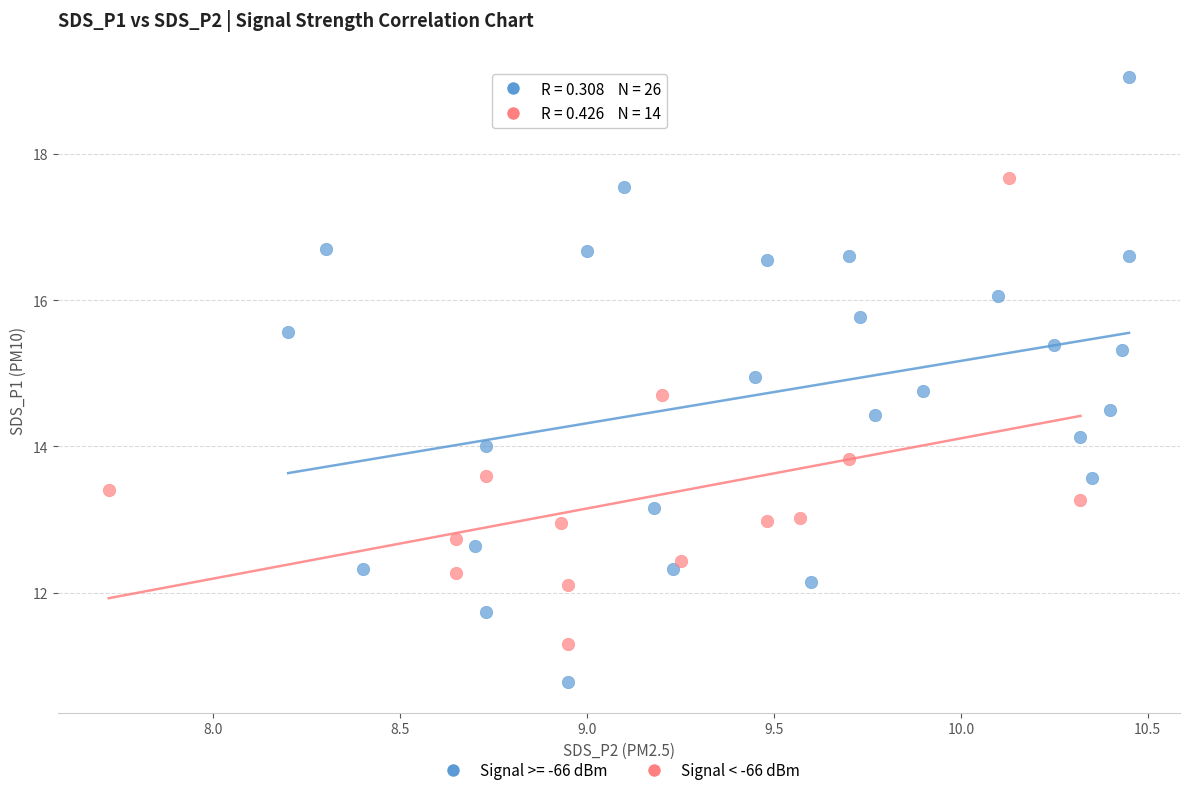

Which series reaches the minimum Y coordinate?

Signal >= -66 dBm